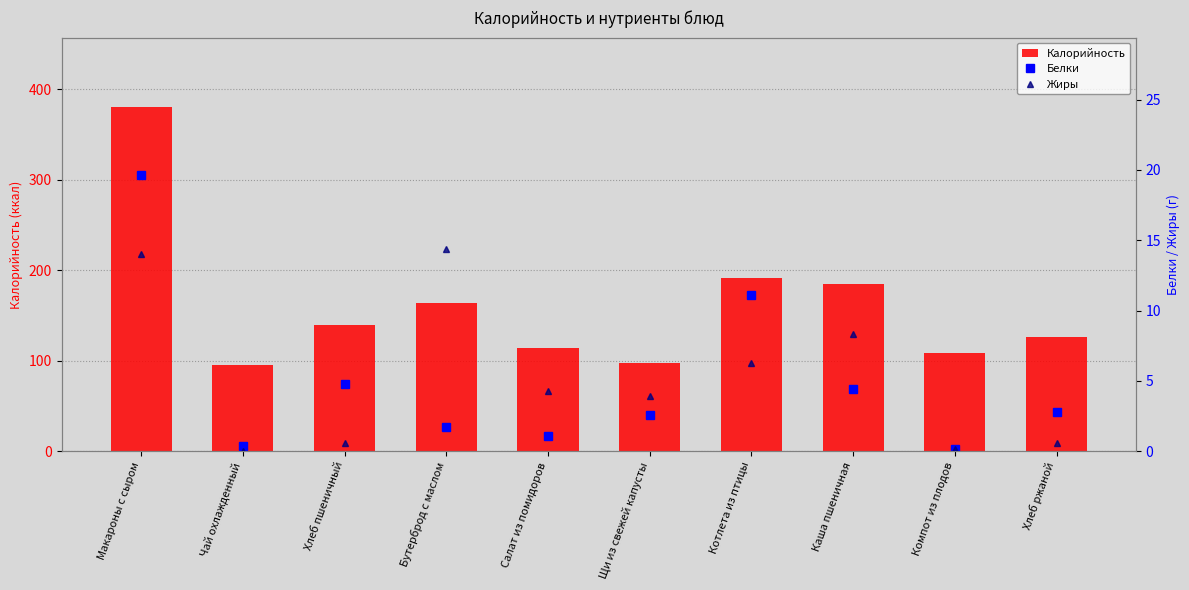

Which category has the lowest value across all series?

Чай охлажденный